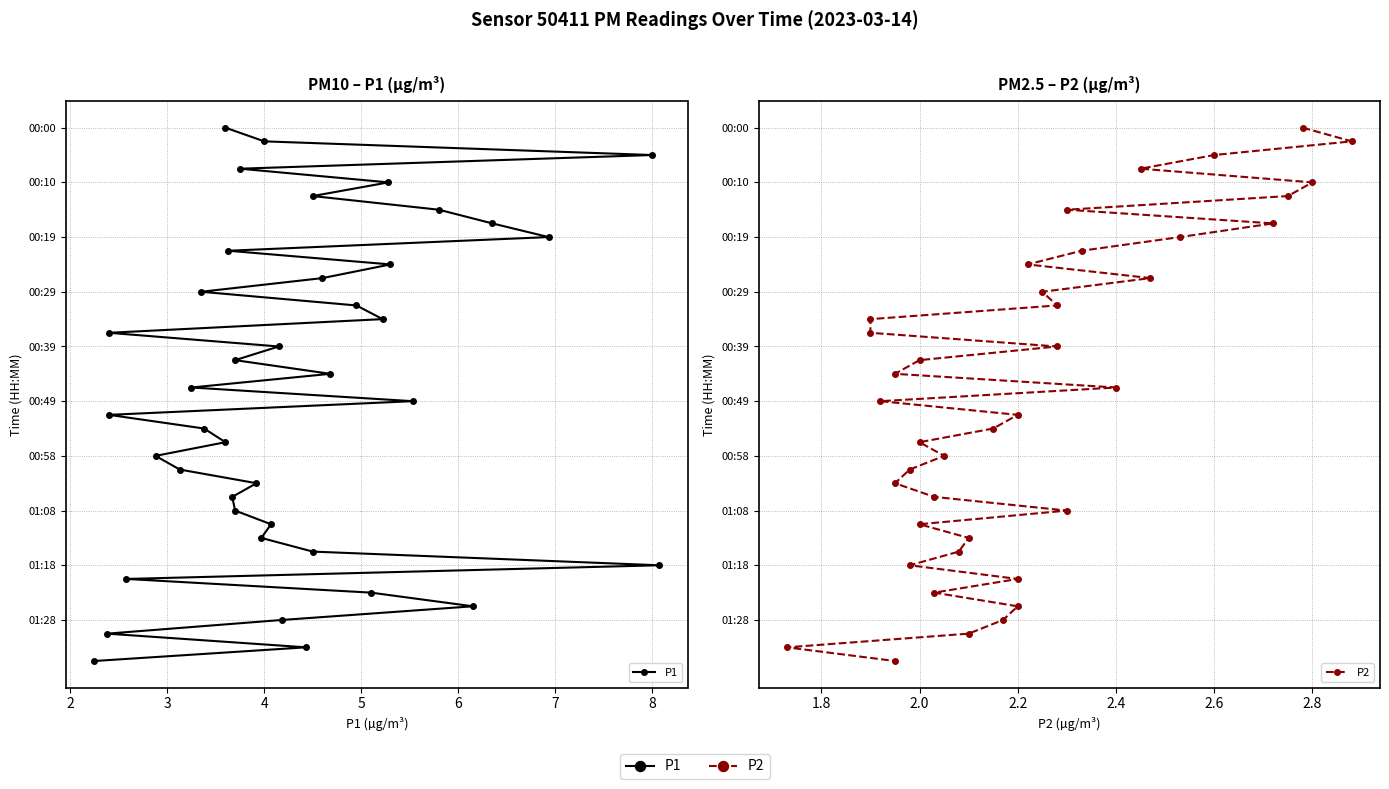

True or false: P2 has a value of 9 at 7.

False